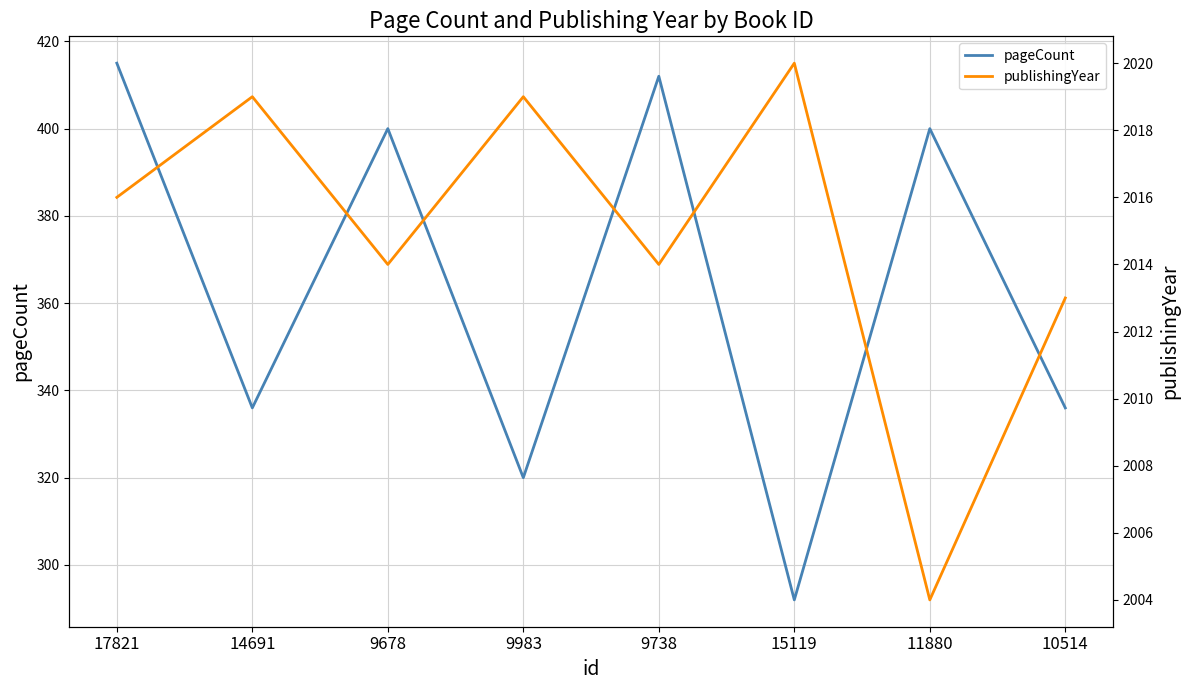

Between 9738 and 10514, which series saw the biggest shift?

pageCount